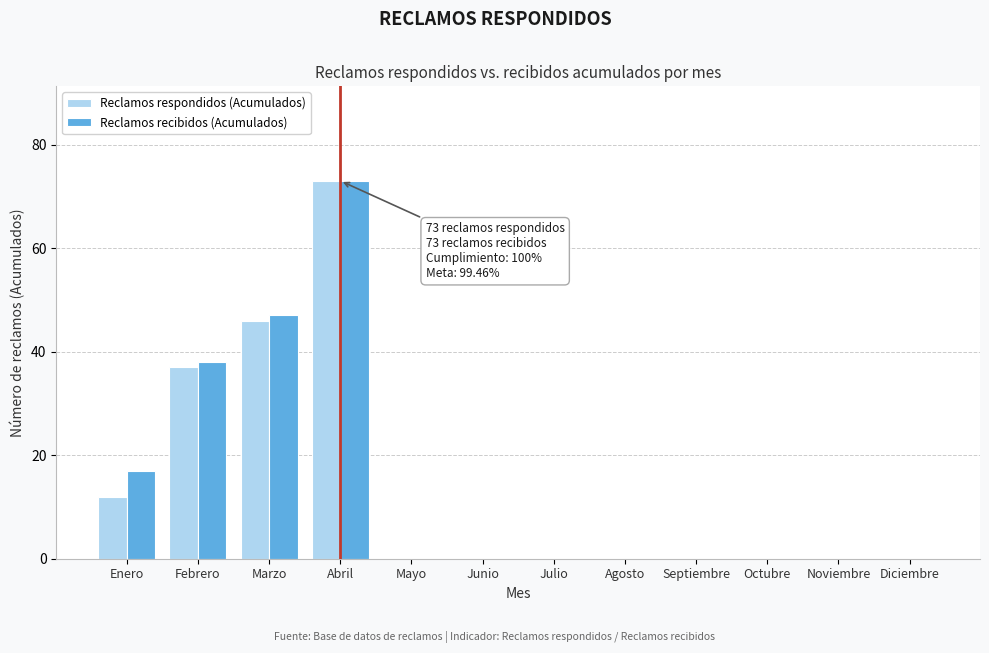

Reading left to right, what are all the values shown in this chart?

Reclamos respondidos (Acumulados): Enero=12	Febrero=37	Marzo=46	Abril=73	Mayo=0	Junio=0	Julio=0	Agosto=0	Septiembre=0	Octubre=0	Noviembre=0	Diciembre=0
Reclamos recibidos (Acumulados): Enero=17	Febrero=38	Marzo=47	Abril=73	Mayo=0	Junio=0	Julio=0	Agosto=0	Septiembre=0	Octubre=0	Noviembre=0	Diciembre=0